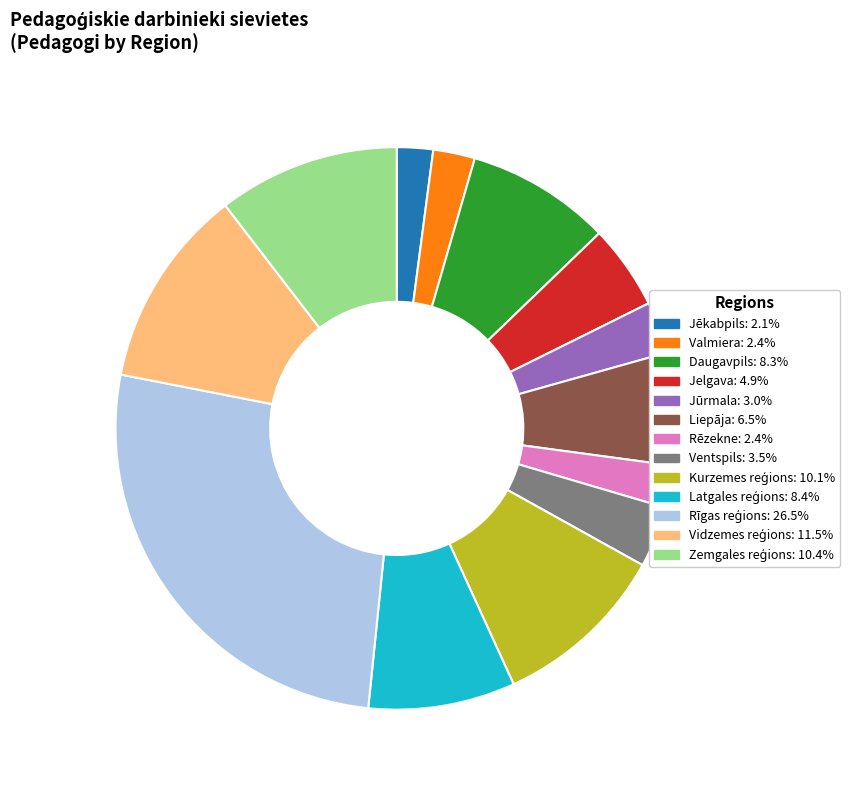

Combined, do Ventspils and Jūrmala account for over 50%?

No